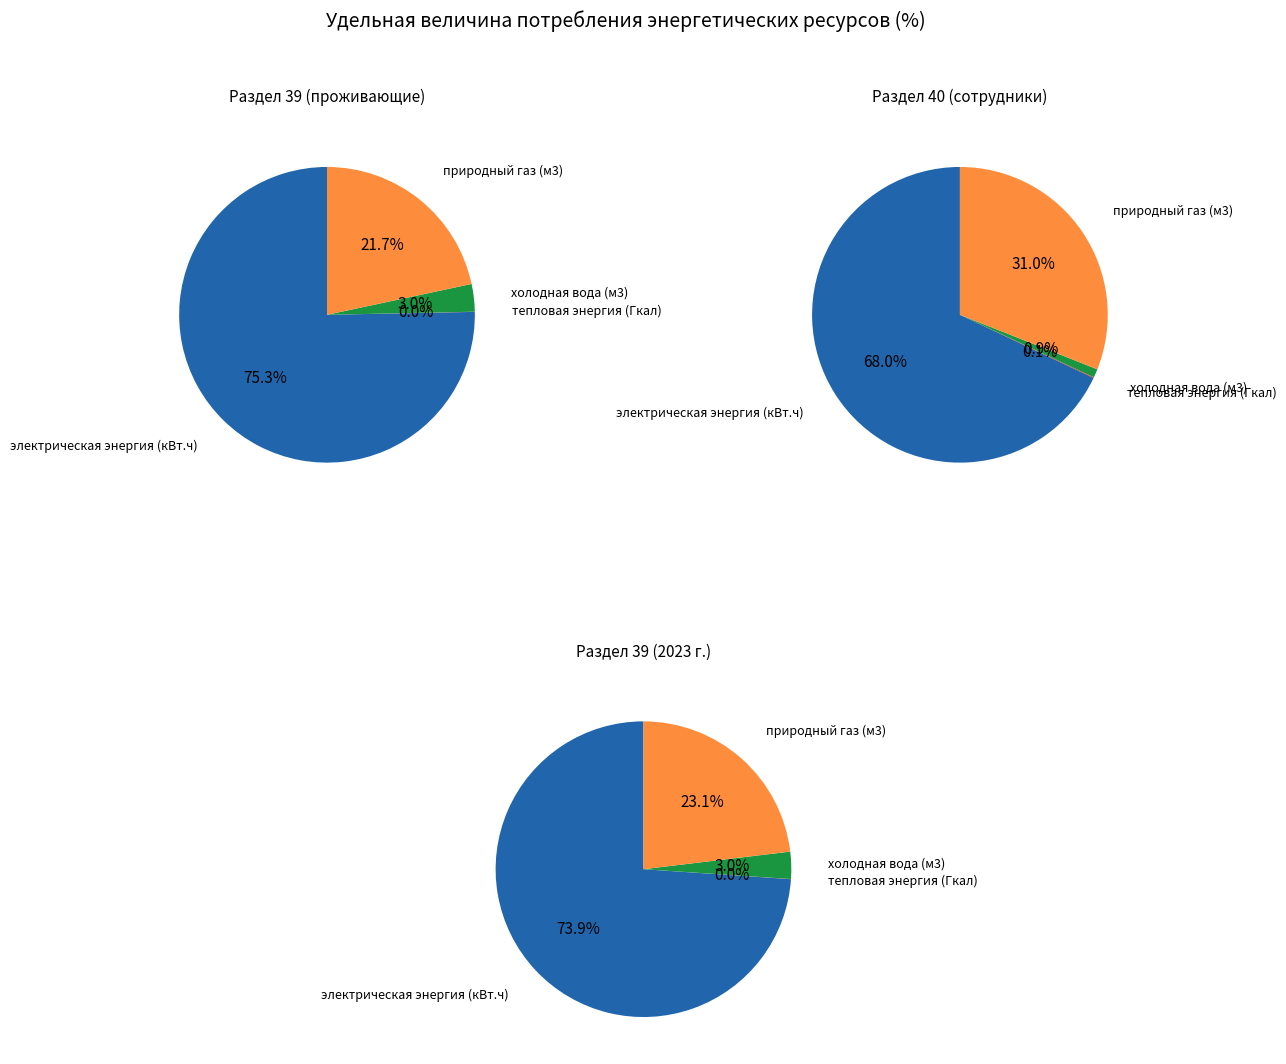

Combined, what portion of the pie is электрическая энергия (кВт.ч) and холодная вода (м3)?

78.3%